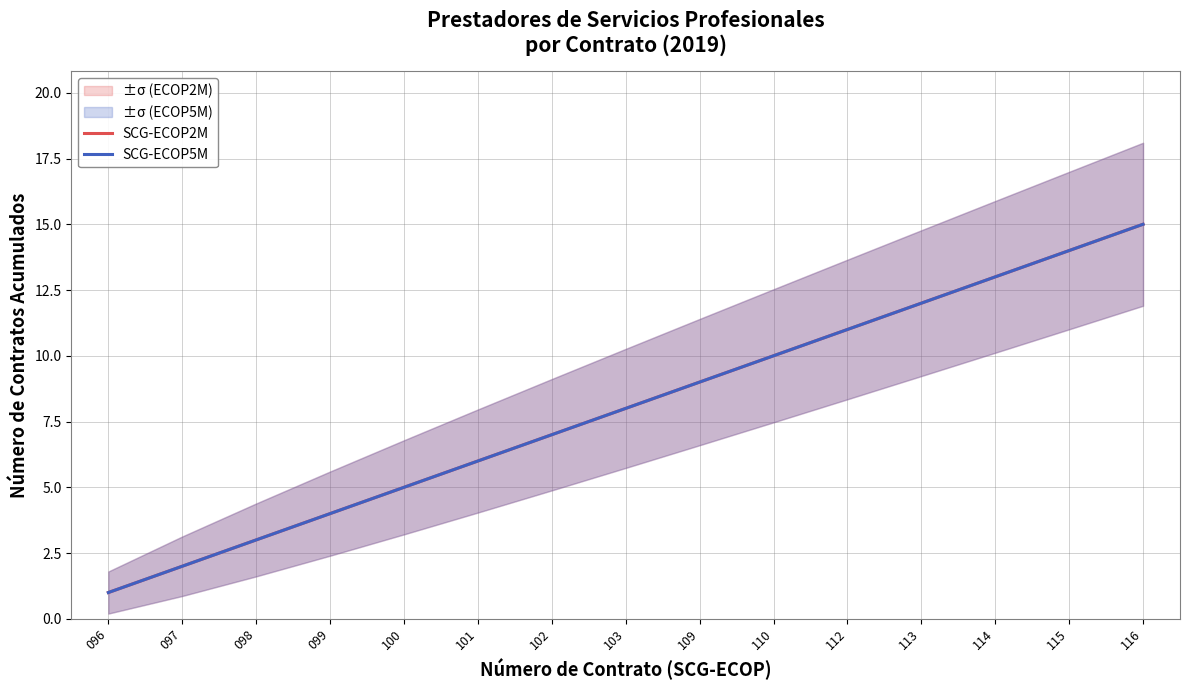

What is the sum of all SCG-ECOP5M values?

120